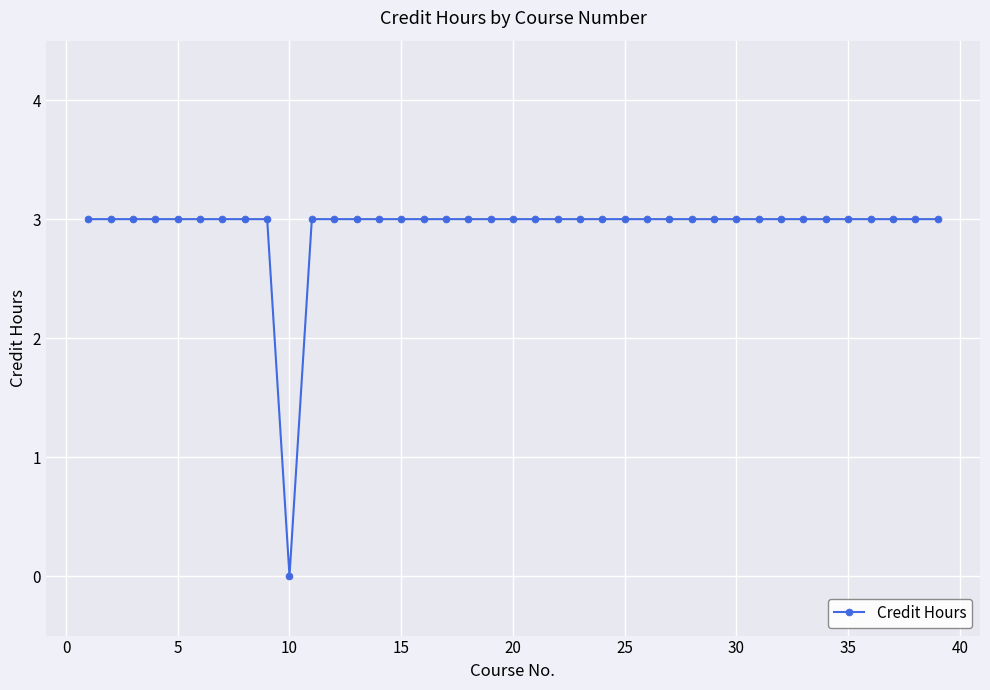

Reading left to right, transcribe all the data shown in this chart.

3	3	3	3	3	3	3	3	3	0	3	3	3	3	3	3	3	3	3	3	3	3	3	3	3	3	3	3	3	3	3	3	3	3	3	3	3	3	3